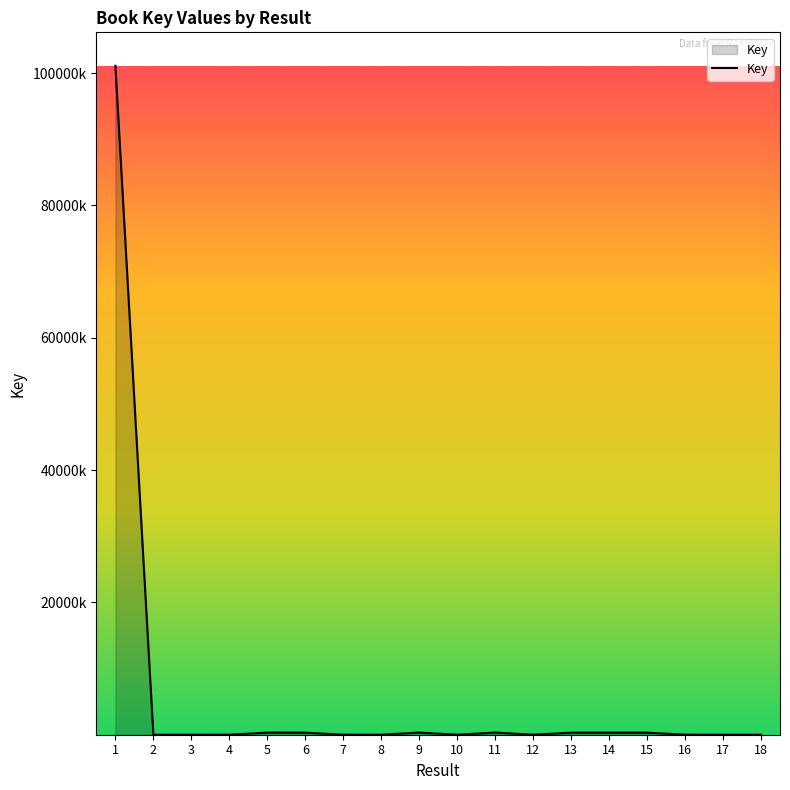

Does the chart display data point markers on the line(s)?

No